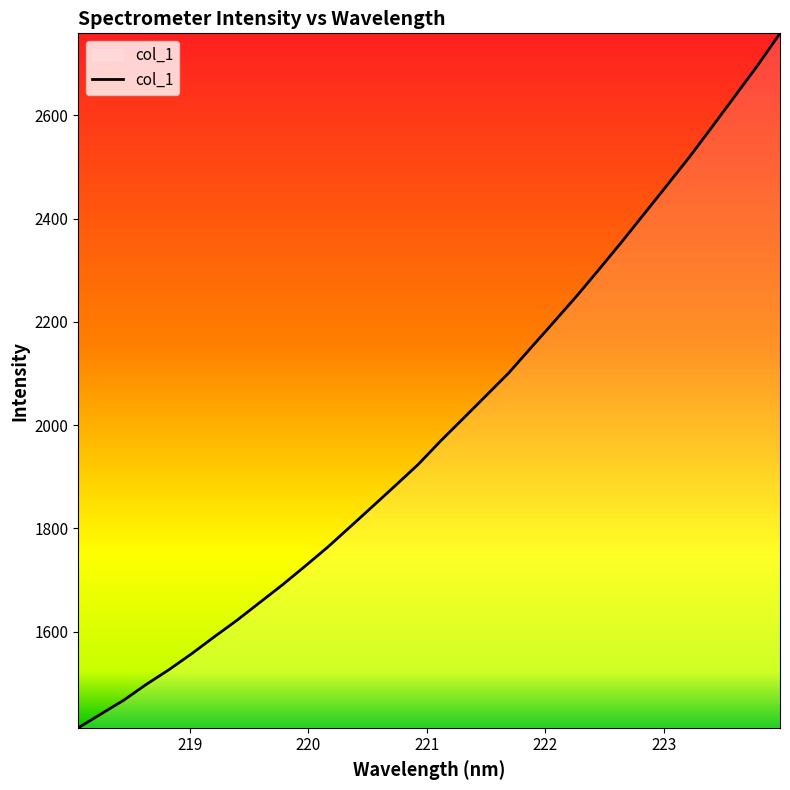

What is the maximum value shown in the chart?

2758.8